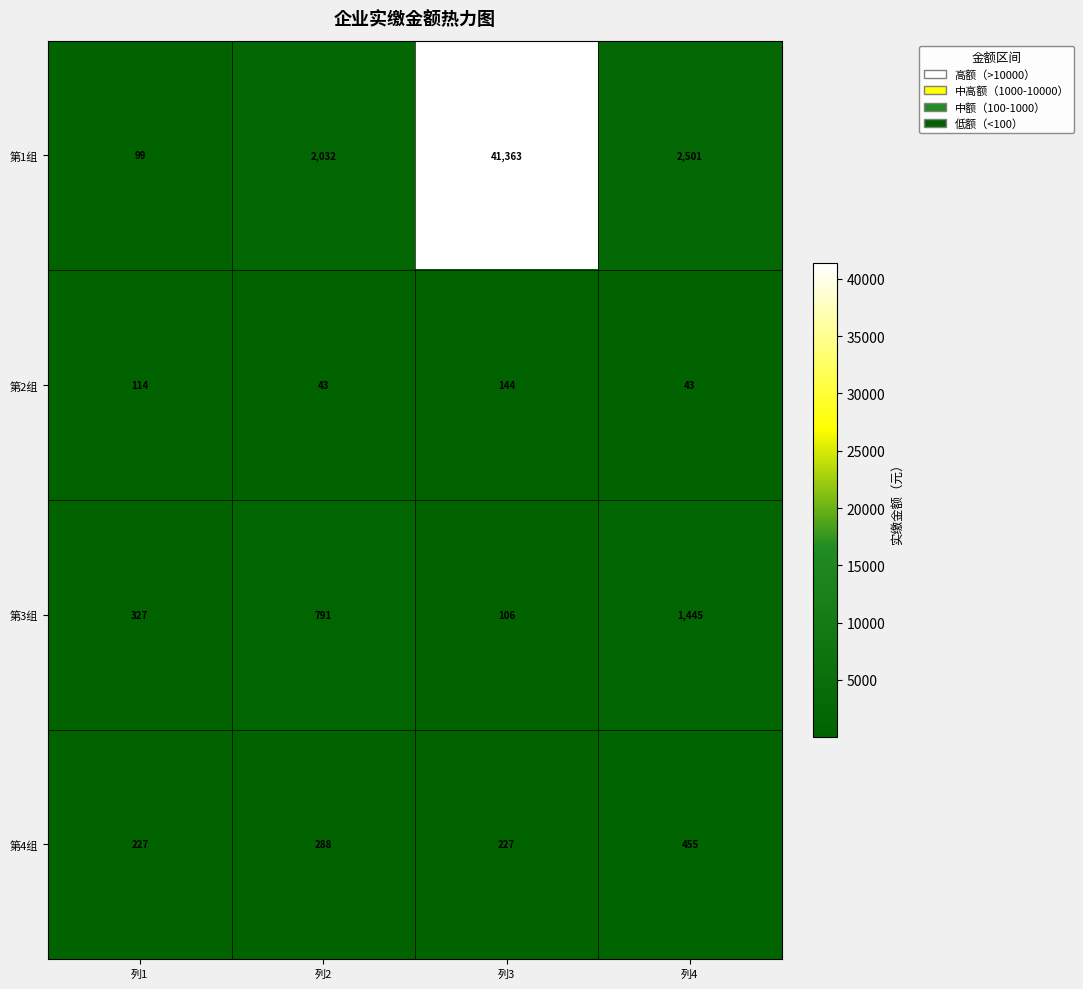

Is it true that 第4组 equals 227 at 列1?

True